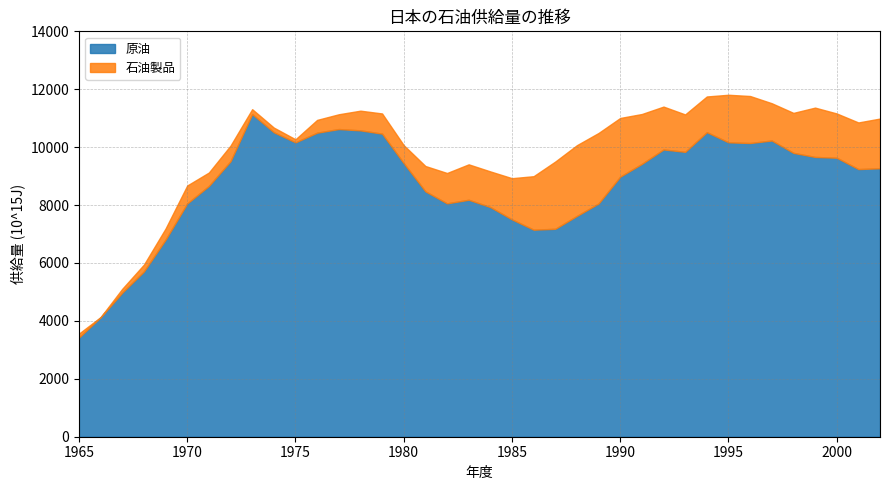

What is the smallest value displayed?

3.8